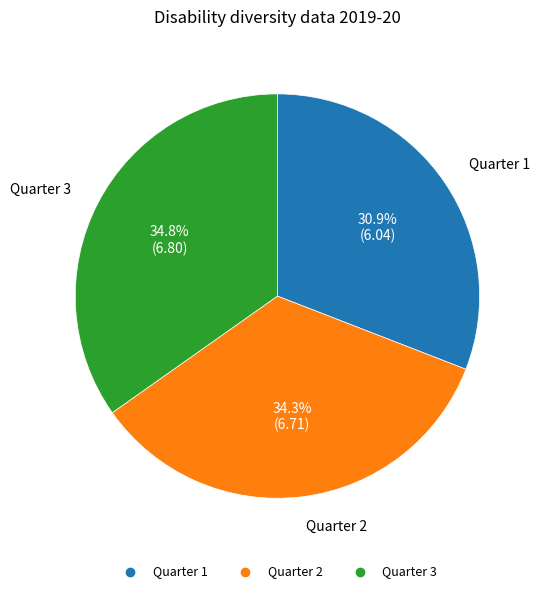

Is there any slice that represents more than half of the pie?

No